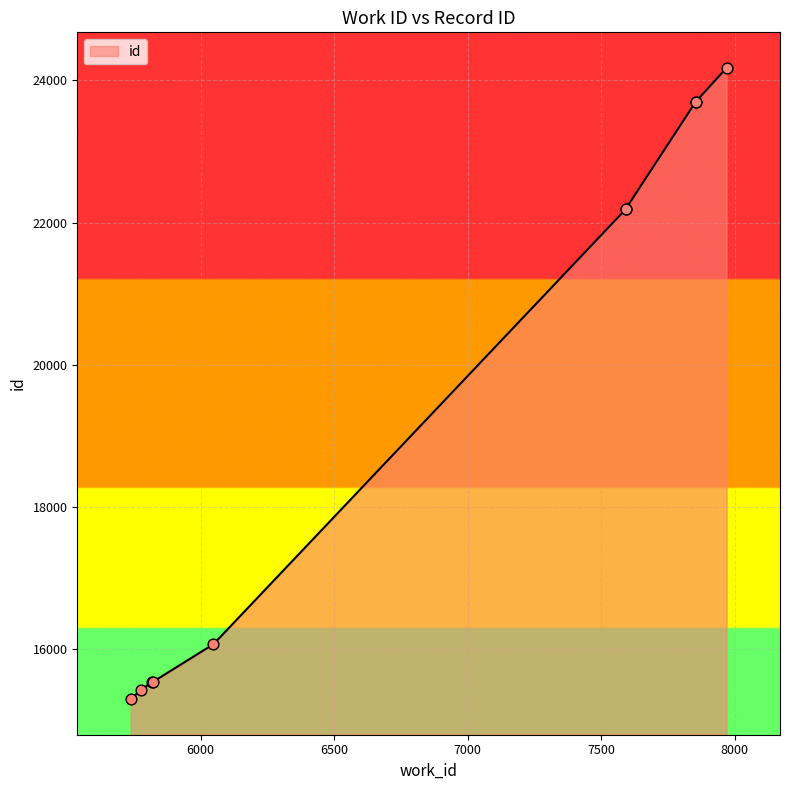

What is the change in value from 5775 to 7591?

+6766